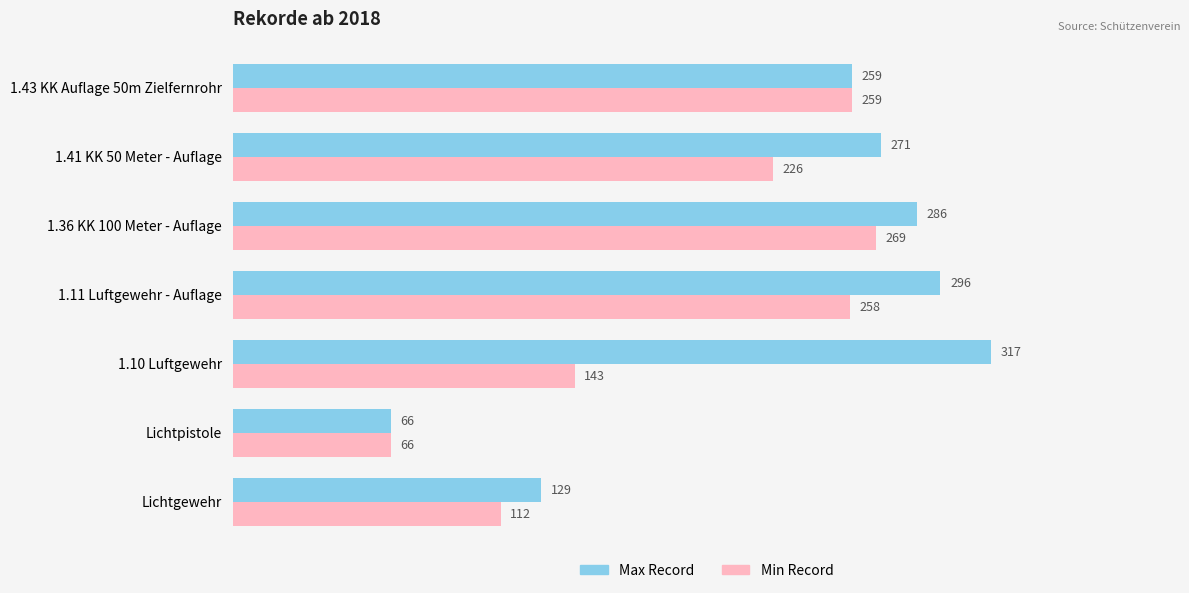

Is it true that Max Record equals 129 at Lichtgewehr?

True